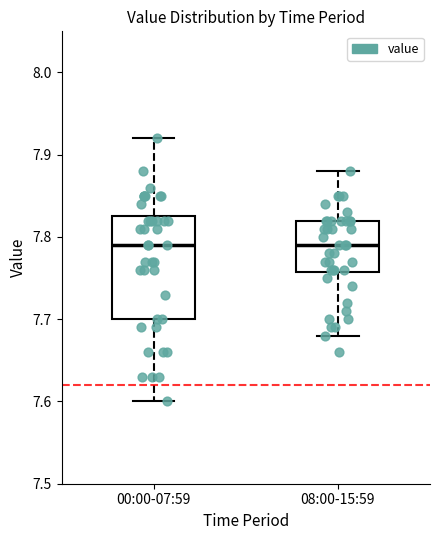

Reading left to right, read every box against the y-axis: the position of its median line, the range the box covers, and the ends of its whiskers. The values are not printed on the chart, so give them approximately, as read against the axis.

00:00-07:59: median 7.79, box 7.70 to 7.83, whiskers 7.60 to 7.92
08:00-15:59: median 7.79, box 7.76 to 7.82, whiskers 7.68 to 7.88